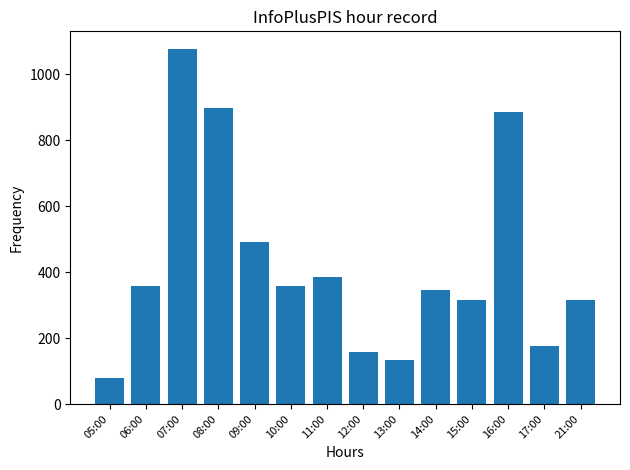

Between 21:00 and 06:00, which is larger?

06:00